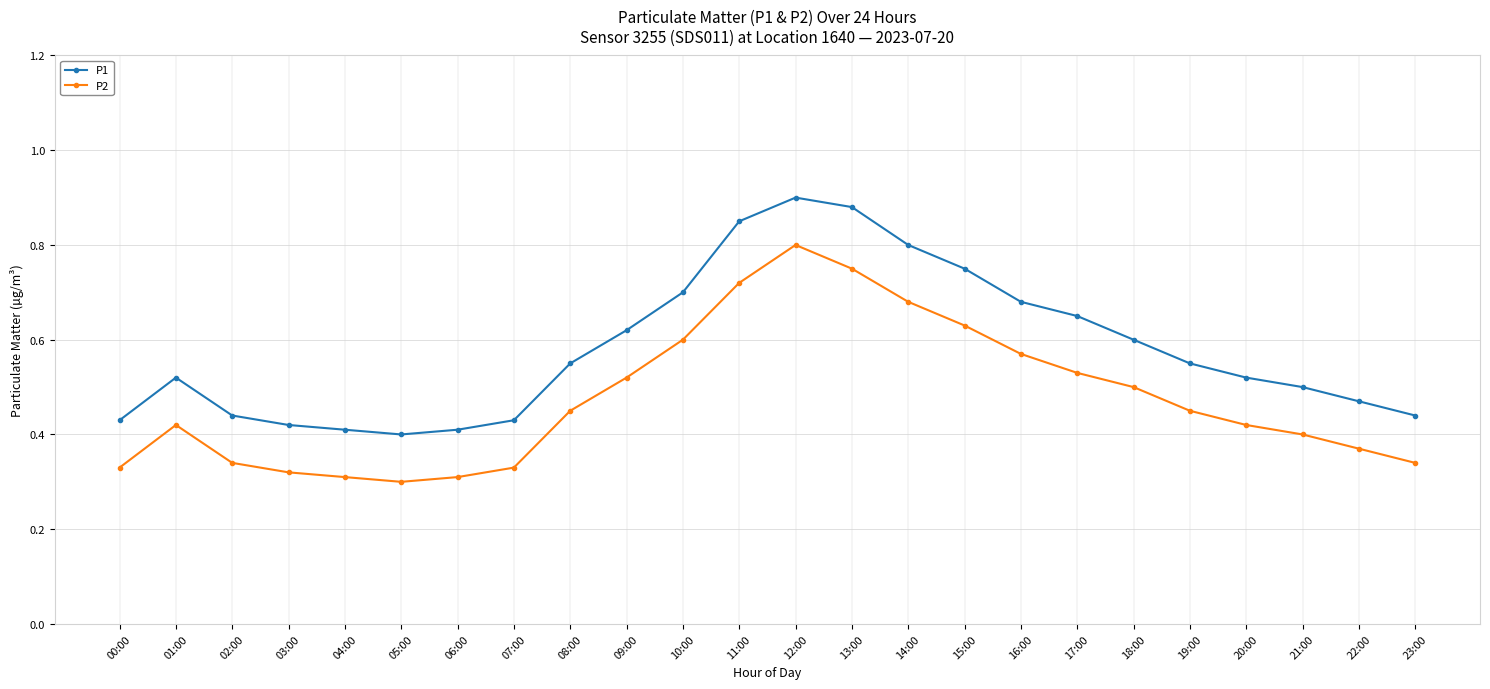

At which category is the sum across all series the highest?

12:00